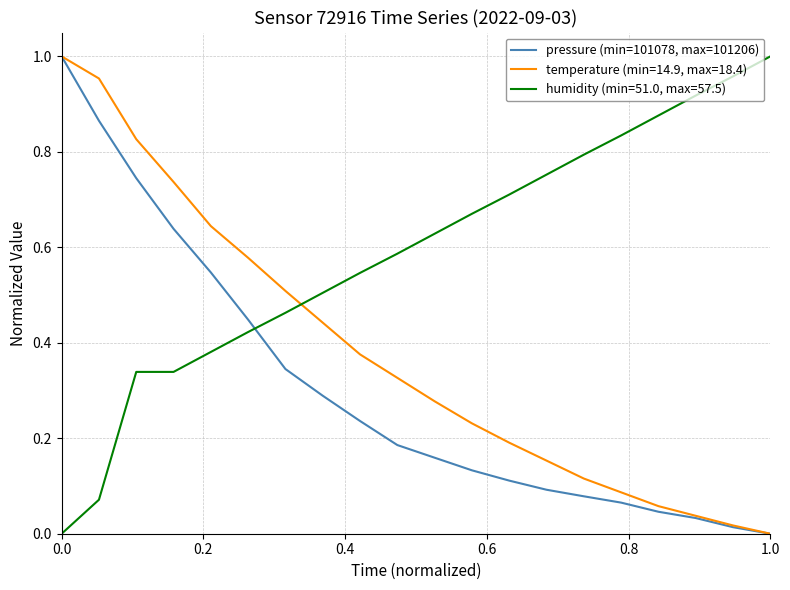

Which series has the largest total across all categories?

humidity (min=51.0, max=57.5)